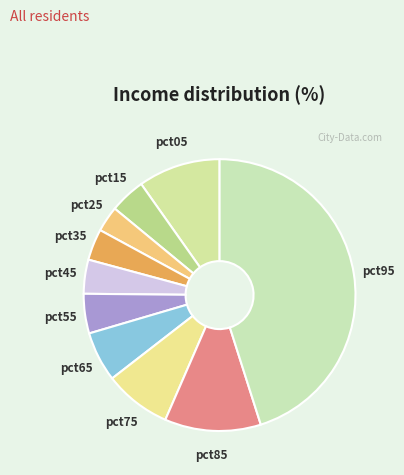

Between pct75 and pct55, which is larger?

pct75